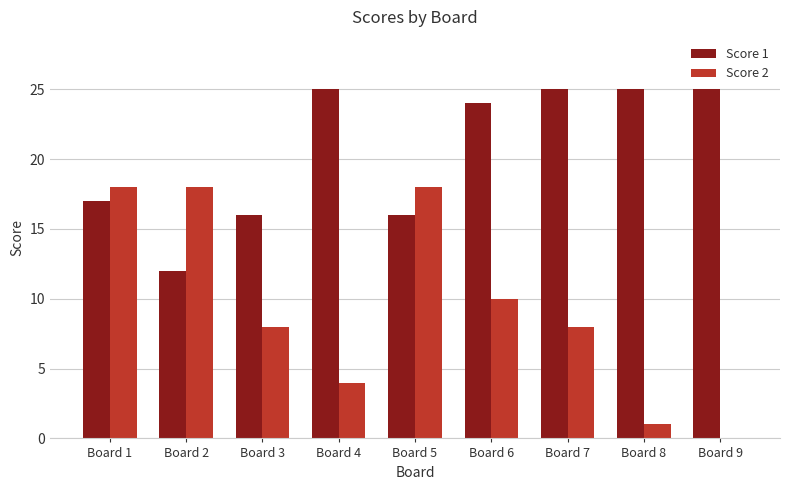

True or false: Score 2 has a value of 3 at Board 7.

False